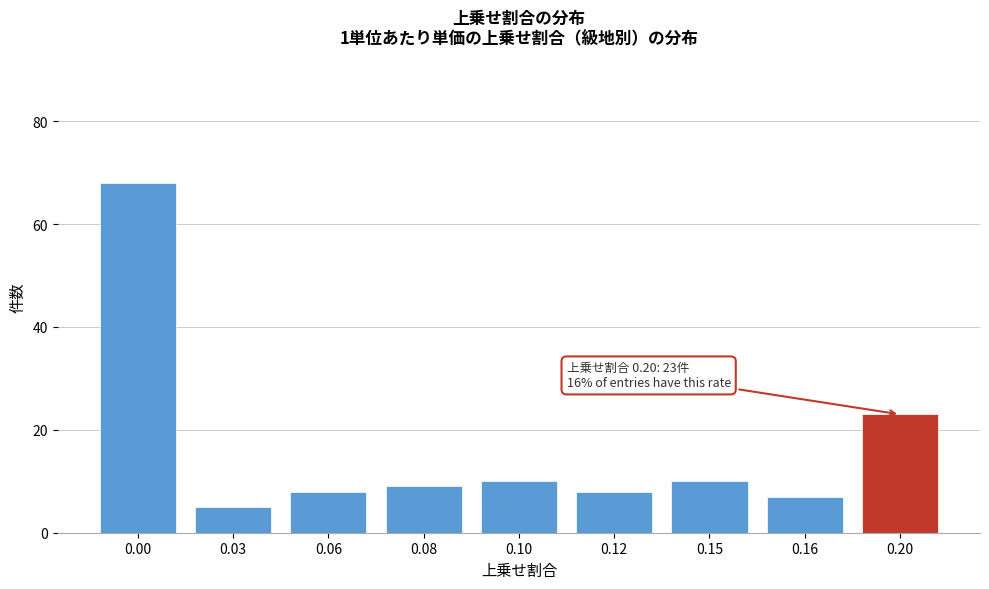

Reading left to right, list all the values displayed in this chart.

0.00=68	0.03=5	0.06=8	0.08=9	0.10=10	0.12=8	0.15=10	0.16=7	0.20=23